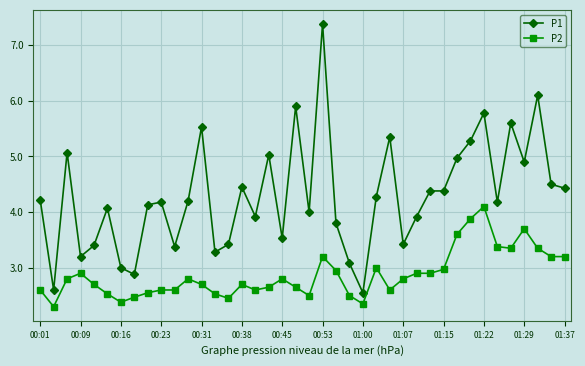

True or false: P1 and P2 cross at least once.

False